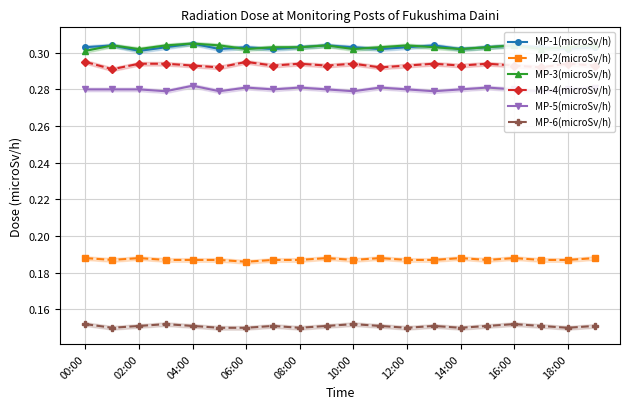

What is the label of the 3rd point from the right?

17